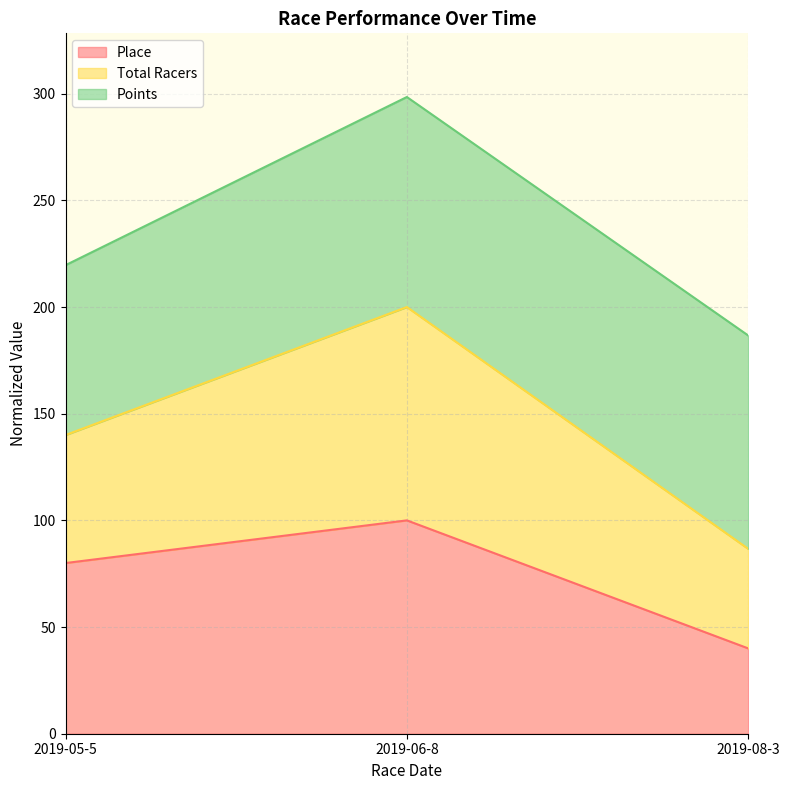

Reading left to right, transcribe the values for Place.

80.0	100.0	40.0